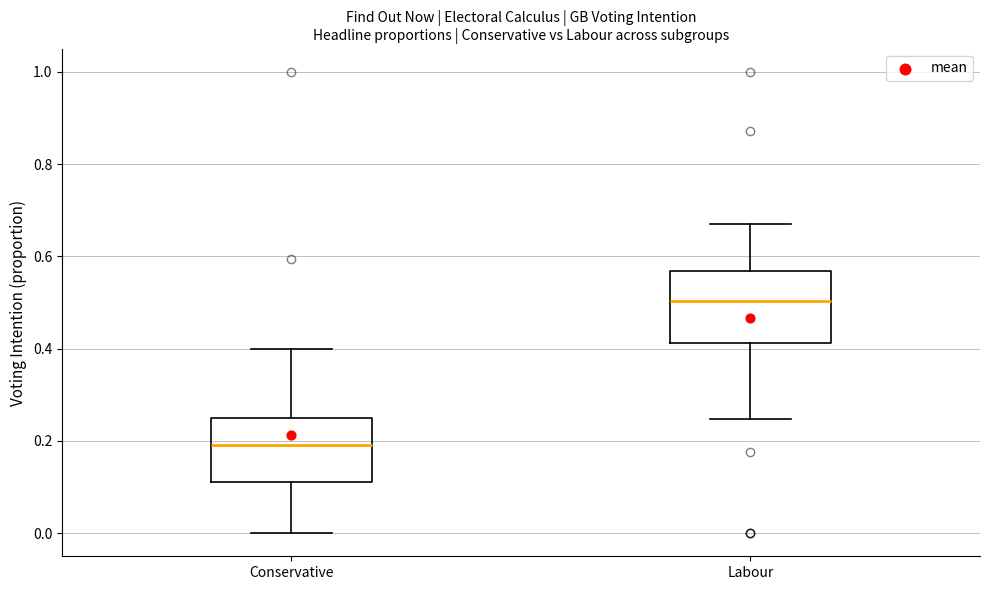

Reading left to right, read every box against the y-axis: the position of its median line, the range the box covers, and the ends of its whiskers. The values are not printed on the chart, so give them approximately, as read against the axis.

Conservative: median 0.20, box 0.12 to 0.24, whiskers 0.00 to 0.40
Labour: median 0.50, box 0.42 to 0.56, whiskers 0.24 to 0.66